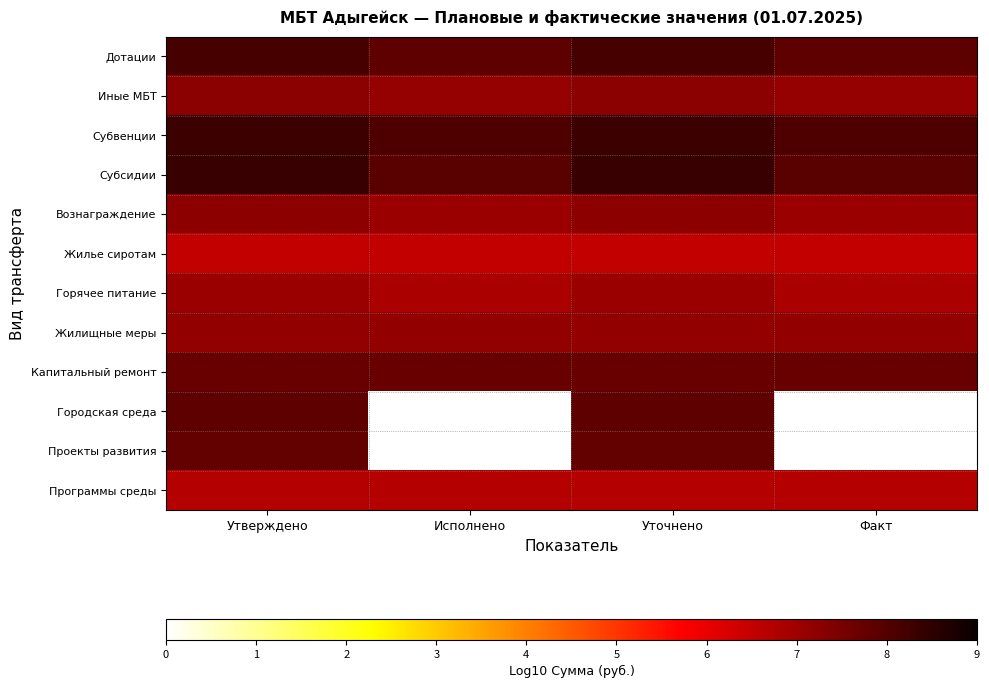

What is the sum of the Жилищные меры values at Исполнено and Факт?

14.3